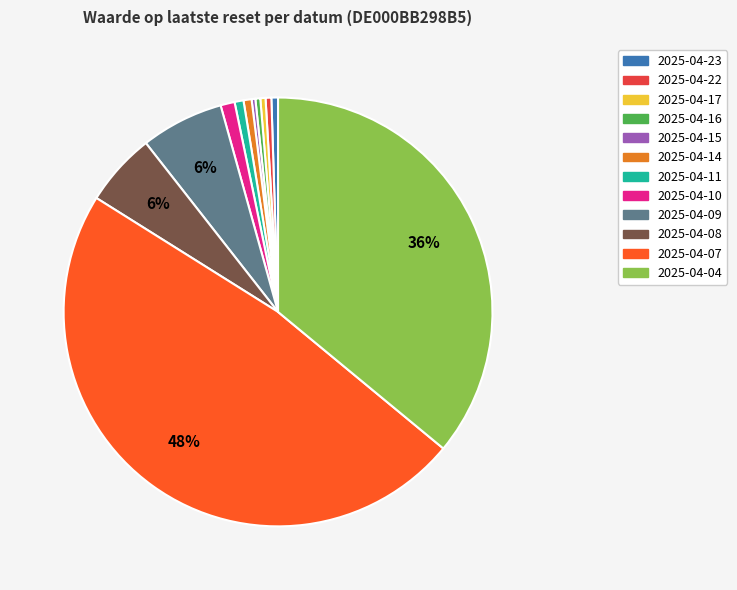

Count the number of slices in the pie.

12